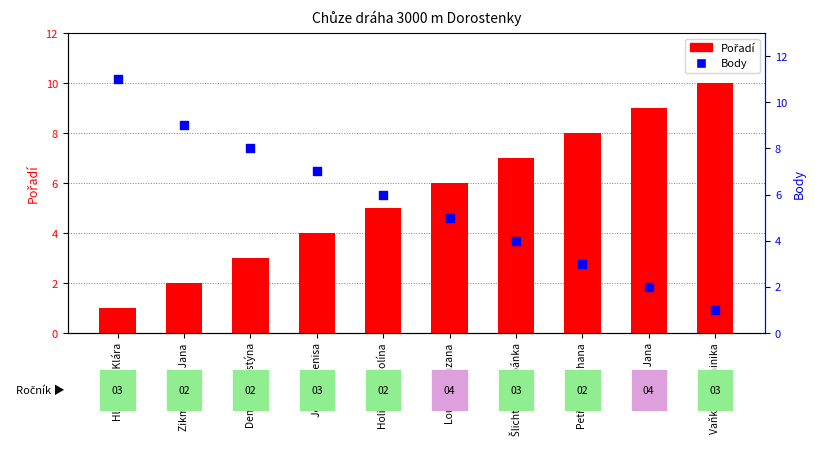

Which series reaches the minimum Y coordinate?

Pořadí